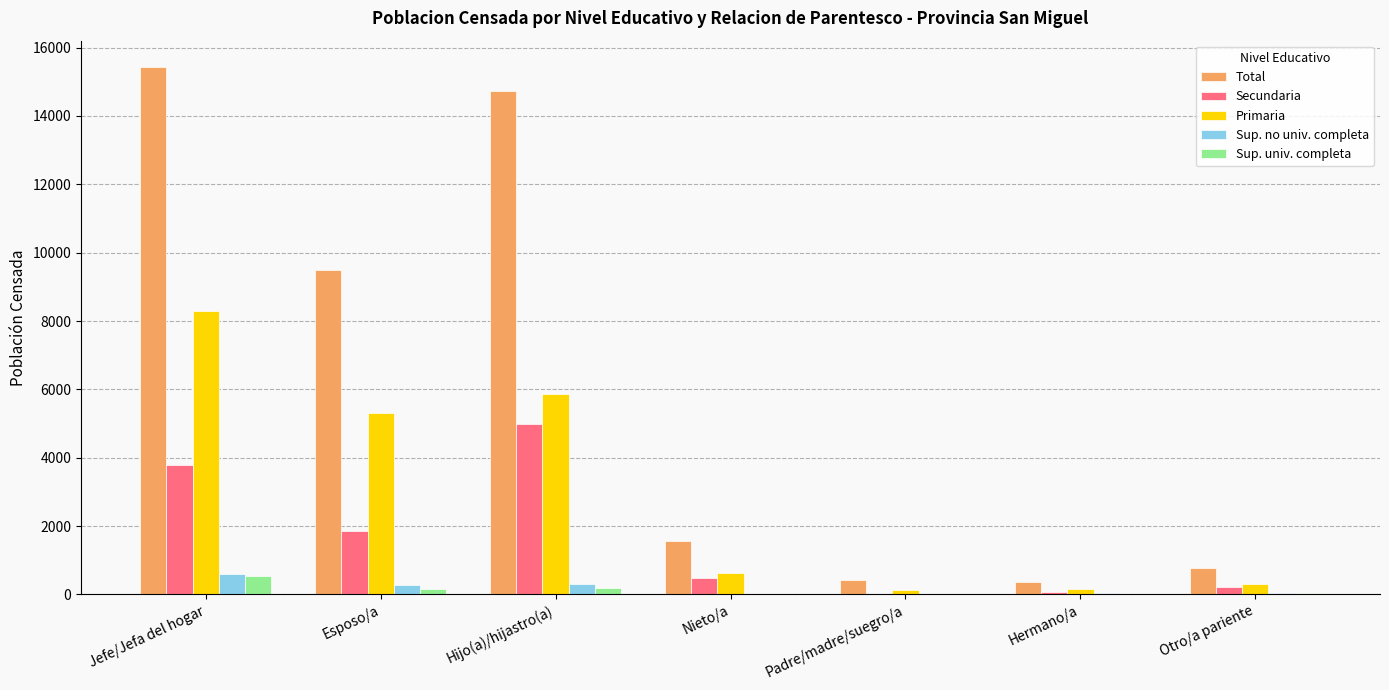

Where is Secundaria nearest to the value 2495?

Esposo/a